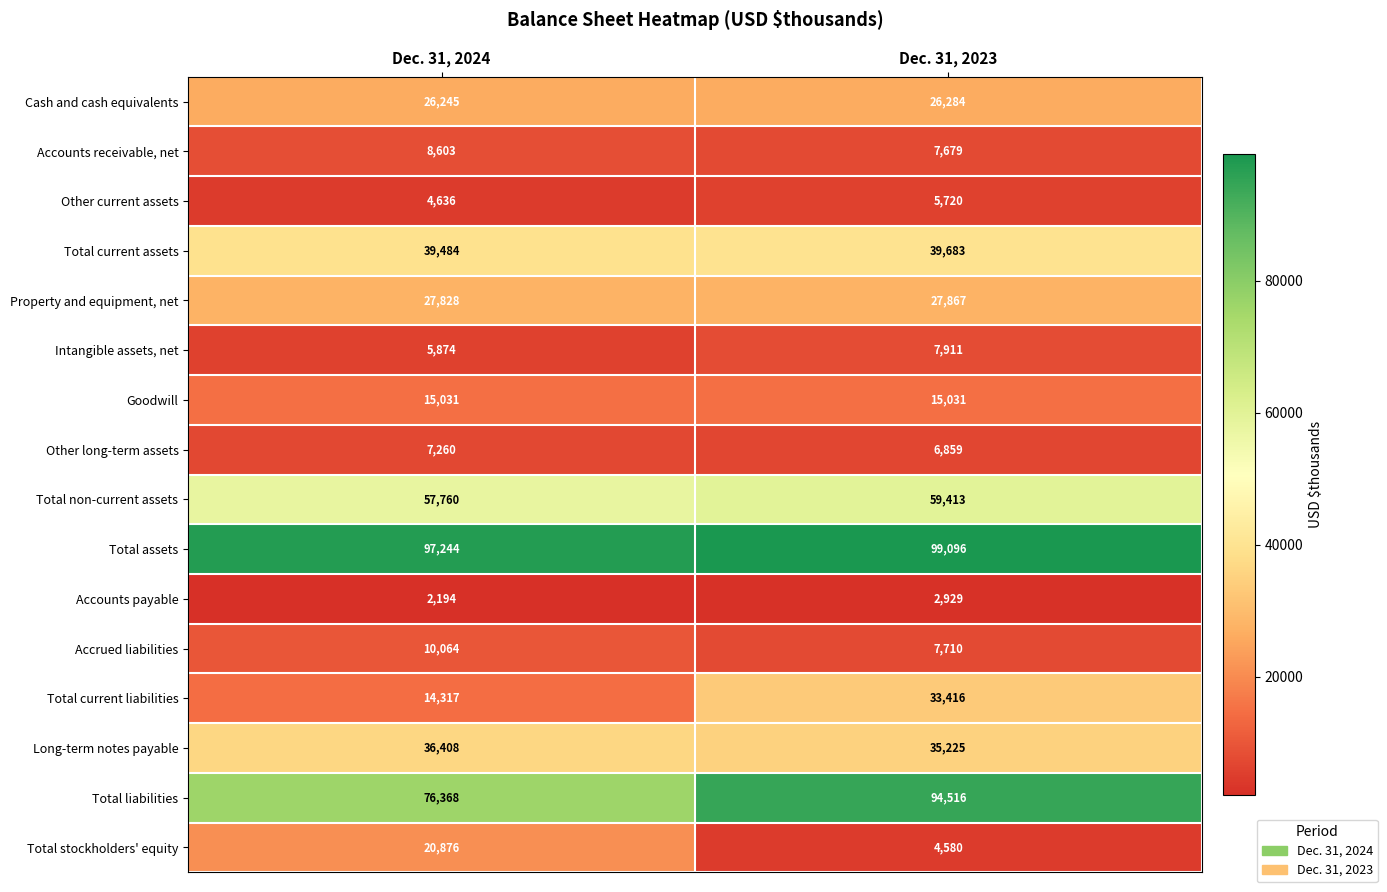

What is the average value of the Other long-term assets series?

7060